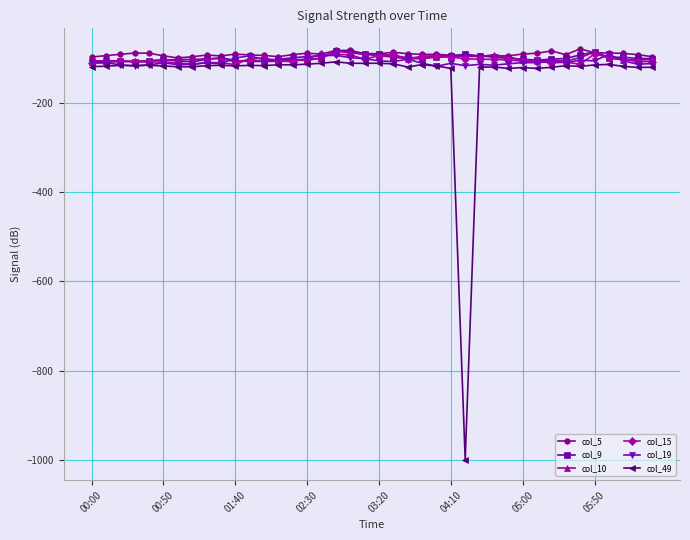

True or false: col_19 has more than 1 interior local peaks.

True